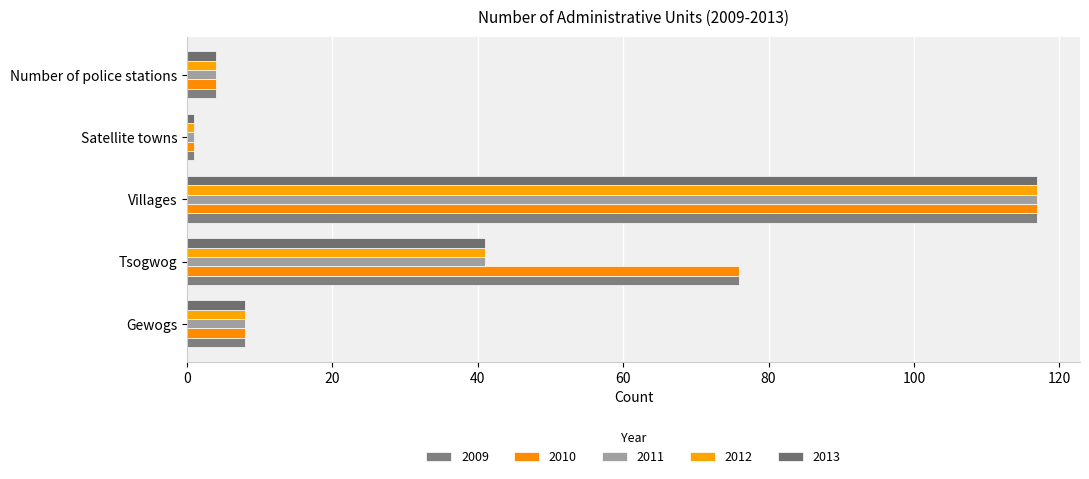

Which series has the largest range (max minus min)?

2009